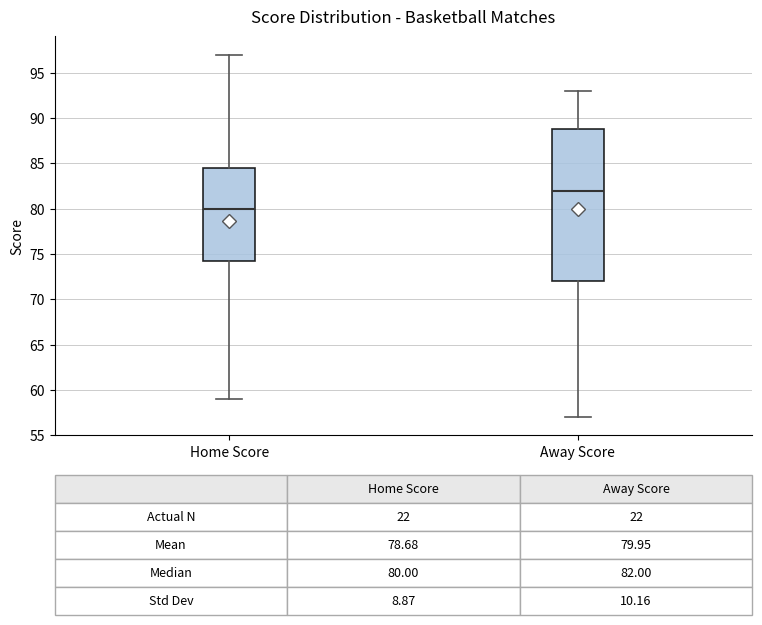

Which box has the lowest median line?

Home Score